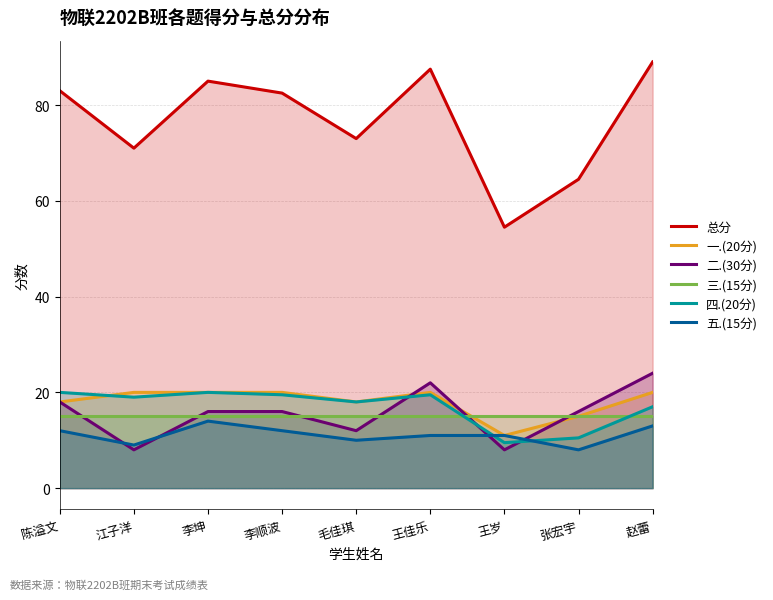

True or false: 五.(15分) and 总分 intersect in this chart.

False